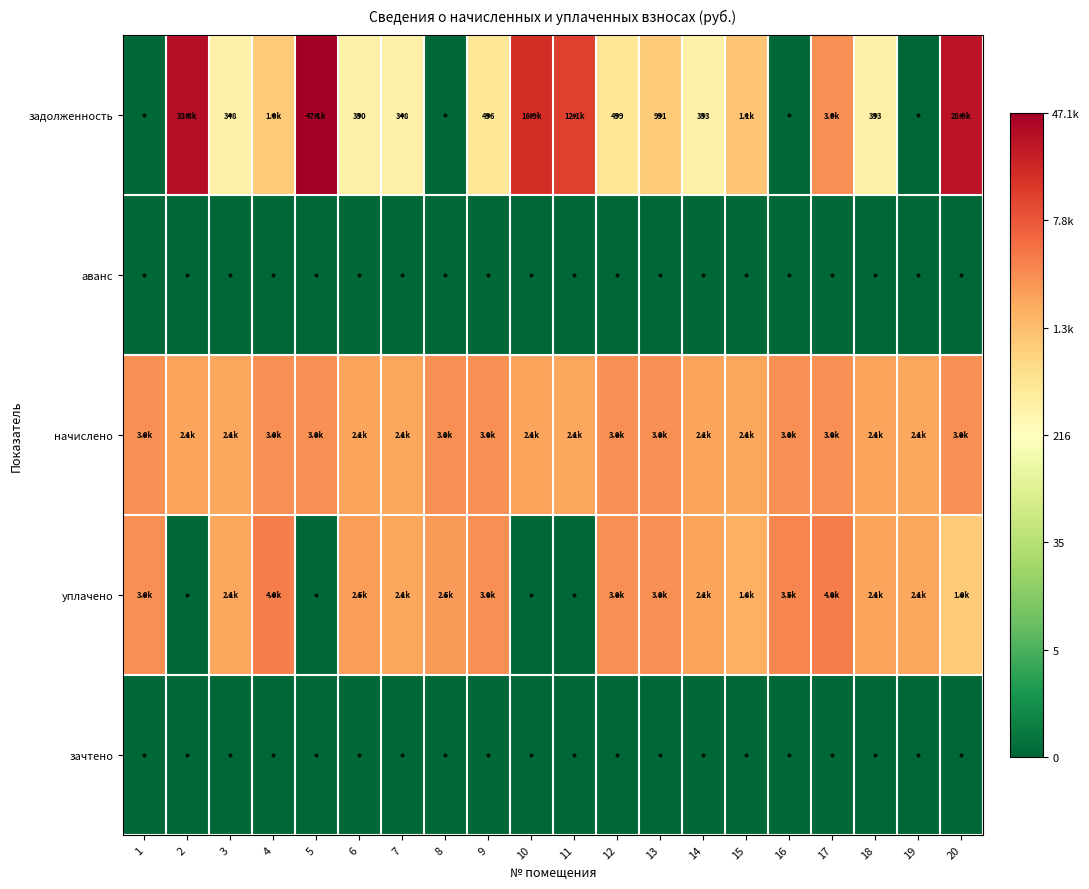

Between 11 and 16, which series saw the biggest shift?

задолженность